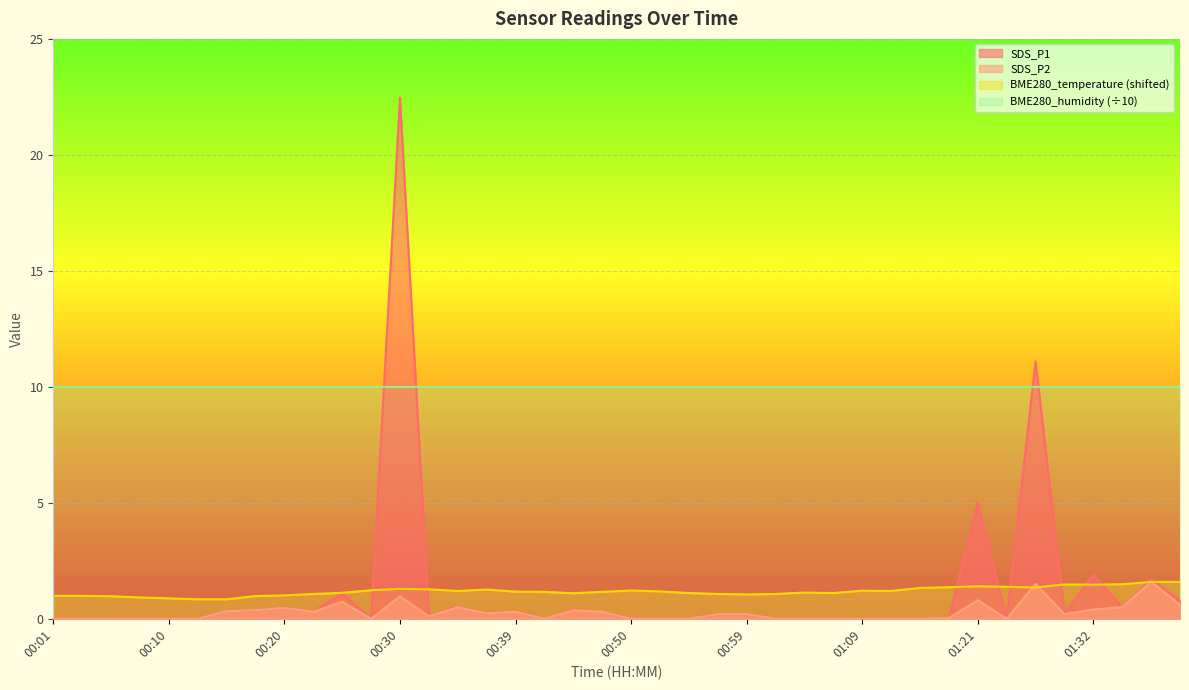

How many data points does each series have?

40